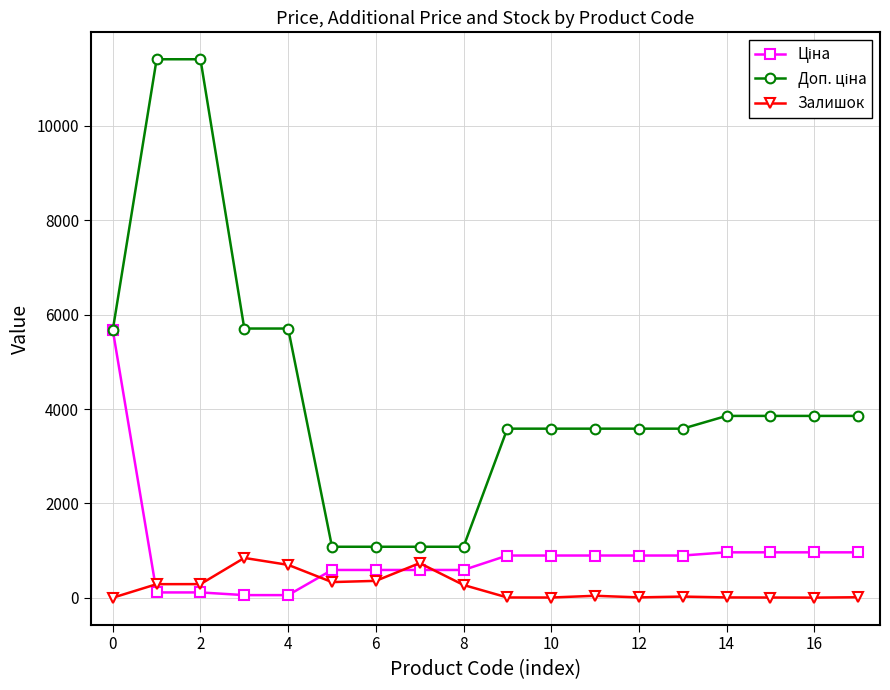

At how many categories does at least one series exceed 4880?

5